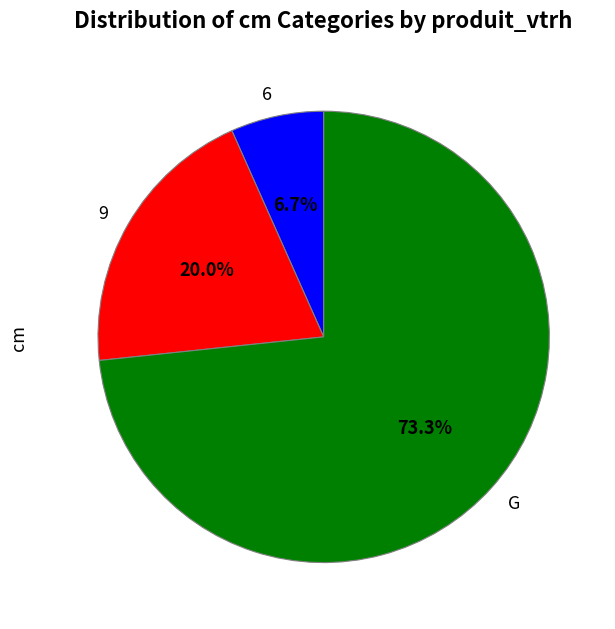

To the nearest percent, what is the combined percentage of 6 and 9?

27%